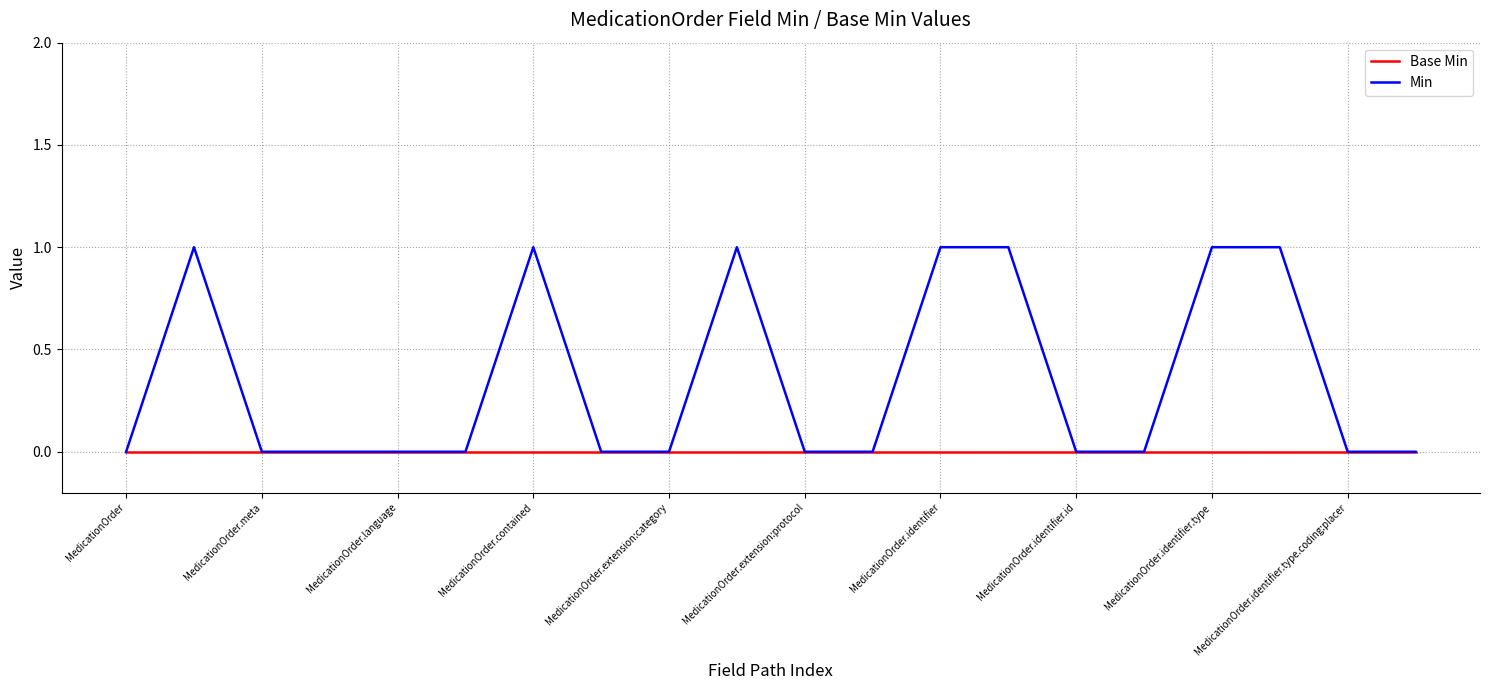

Which series has the widest spread of values?

Min